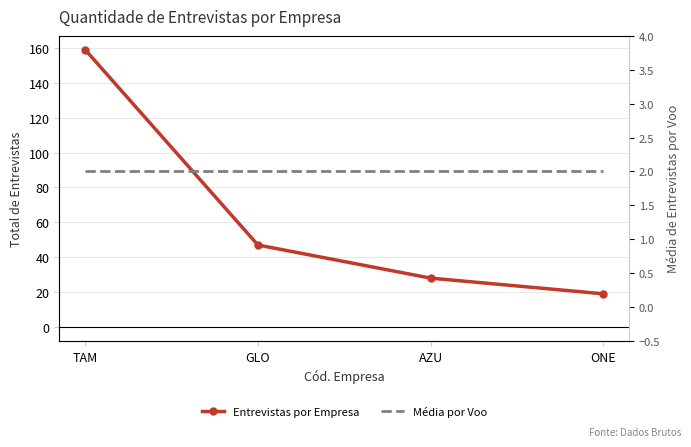

What is the lowest value of the Média por Voo series?

2